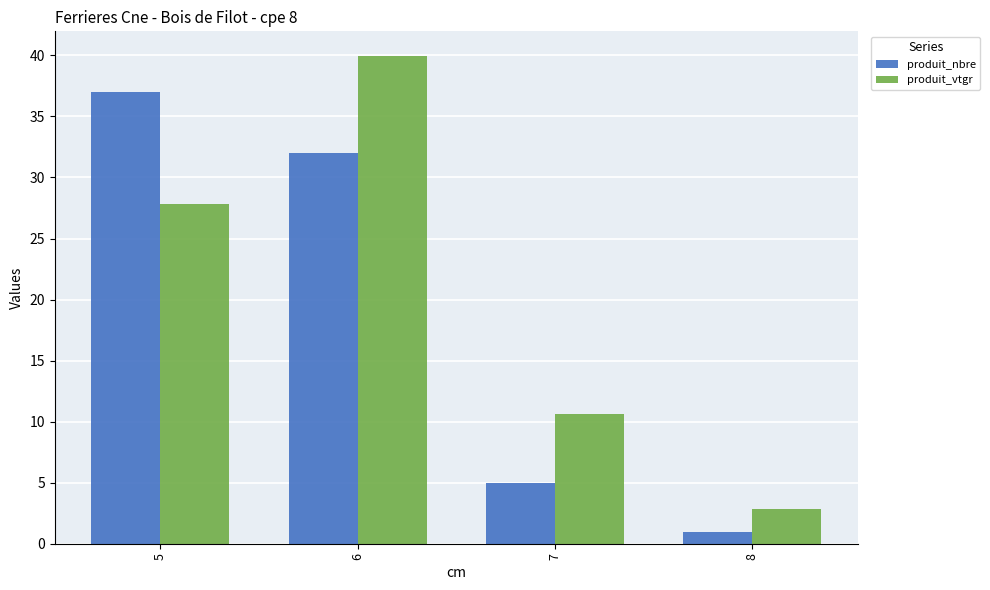

Reading right to left, transcribe all the data shown in this chart.

produit_nbre: 8=1.0	7=5.0	6=32.0	5=37.0
produit_vtgr: 8=2.8	7=10.6	6=40.0	5=27.8